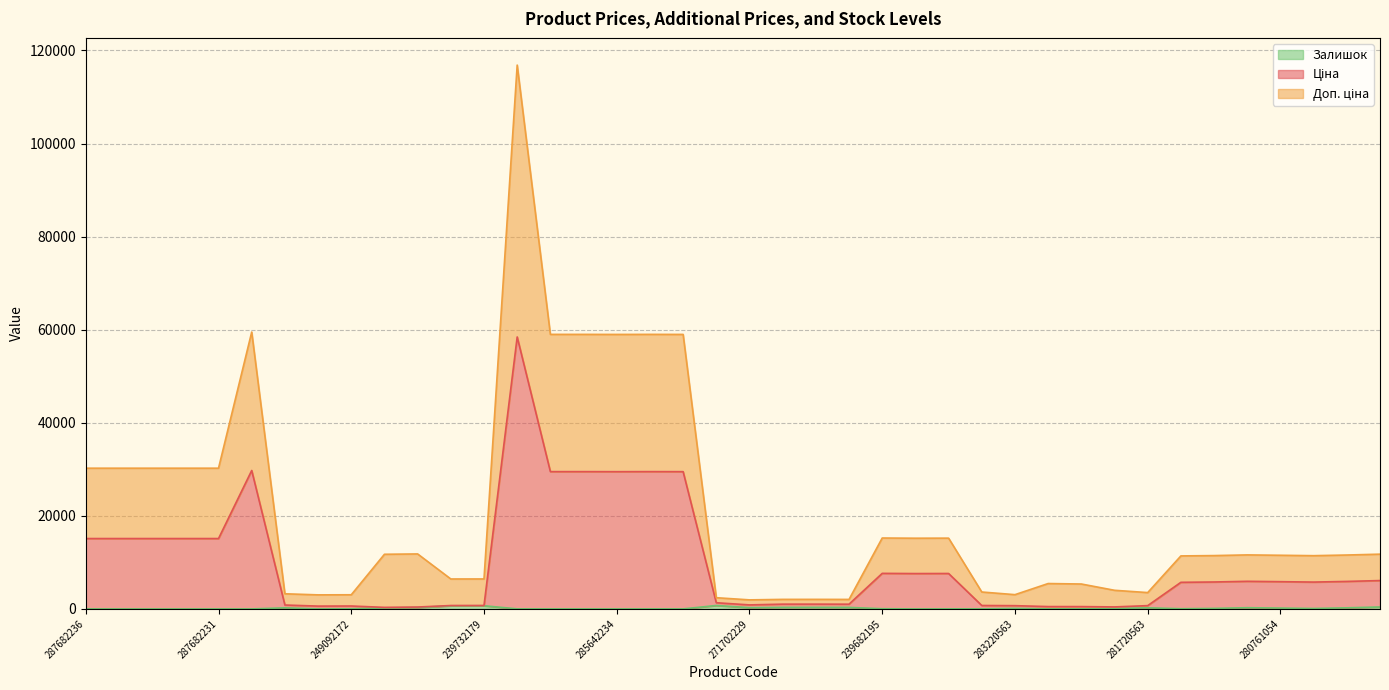

Which has a higher value, 285662232 or 239732179?

285662232